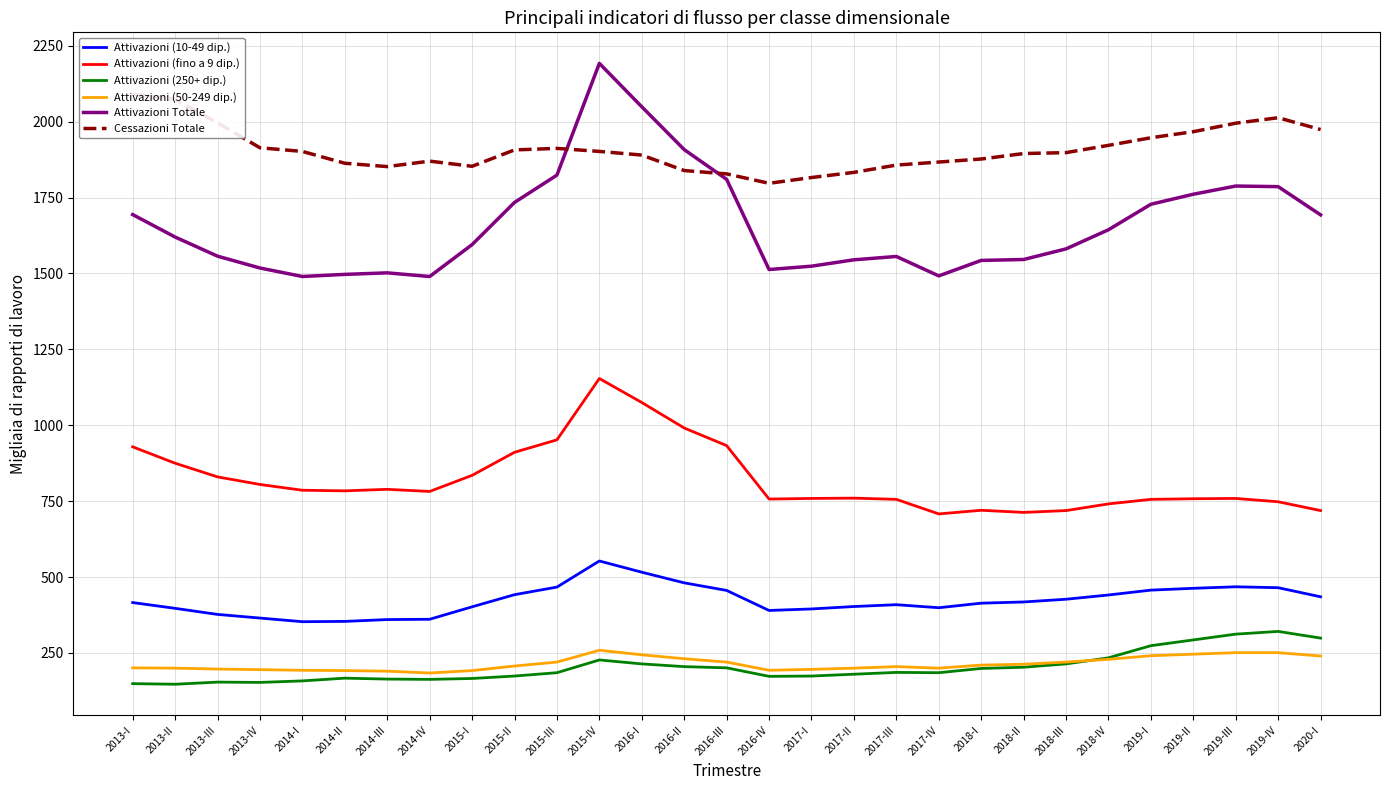

What is the lowest value of the Attivazioni (fino a 9 dip.) series?

708